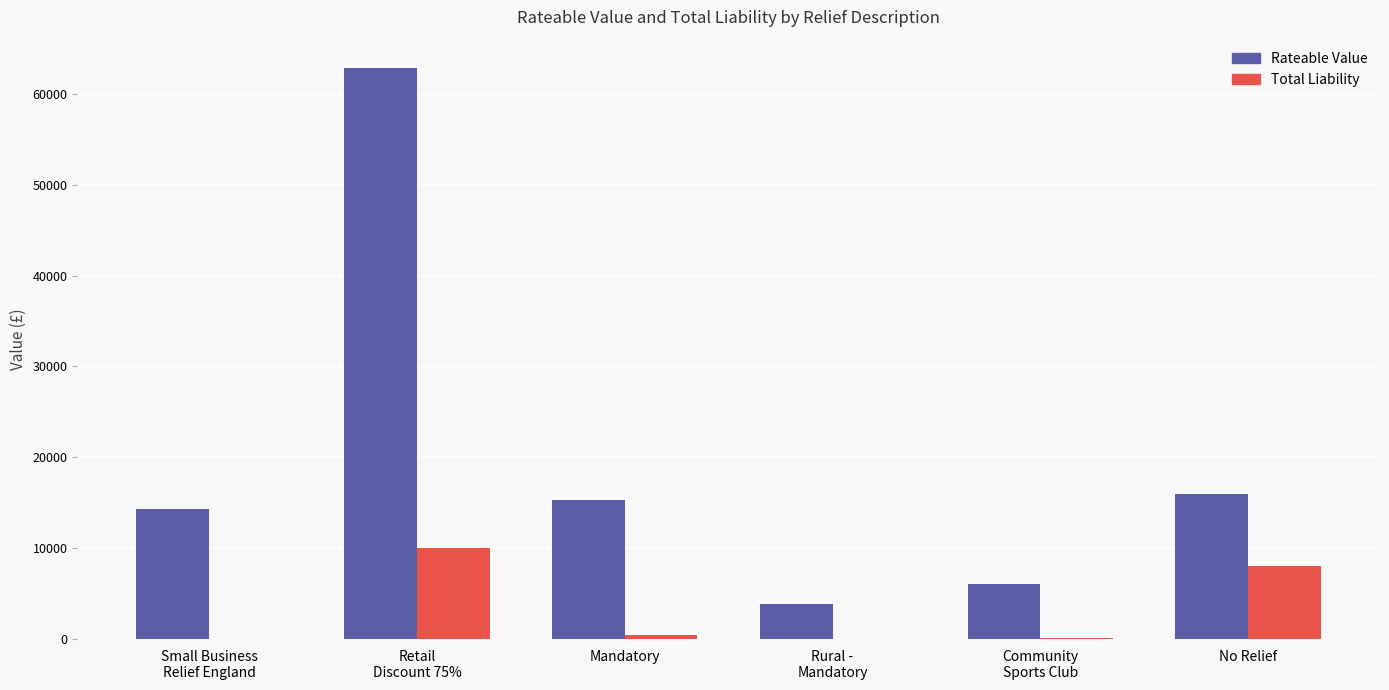

What is the sum of the Total Liability values at Mandatory and Small Business
Relief England?

370.1